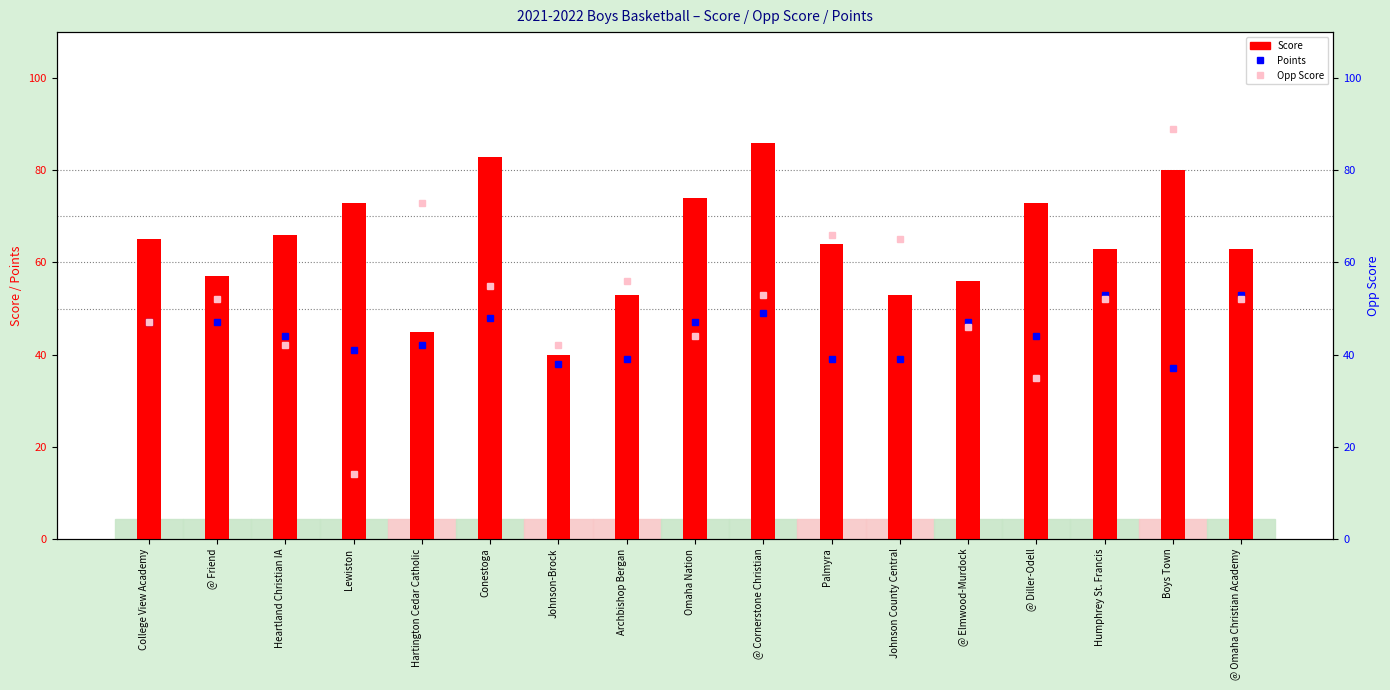

What is the sum of the Score values at @ Diller-Odell and Humphrey St. Francis?

136